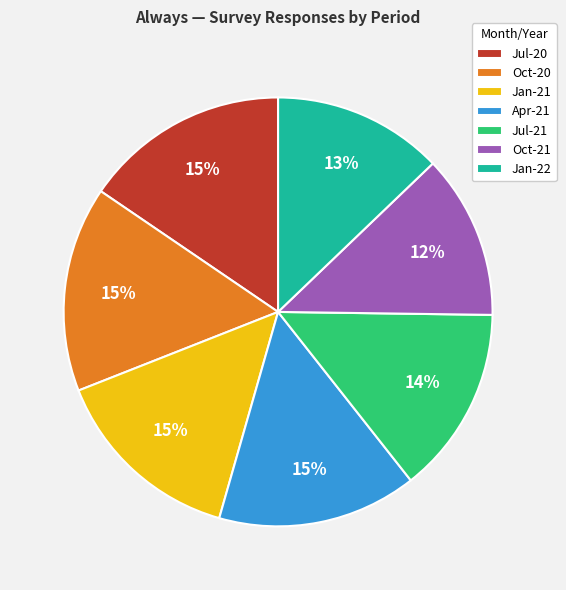

What percentage is the Jul-20 slice, to the nearest percent?

15%